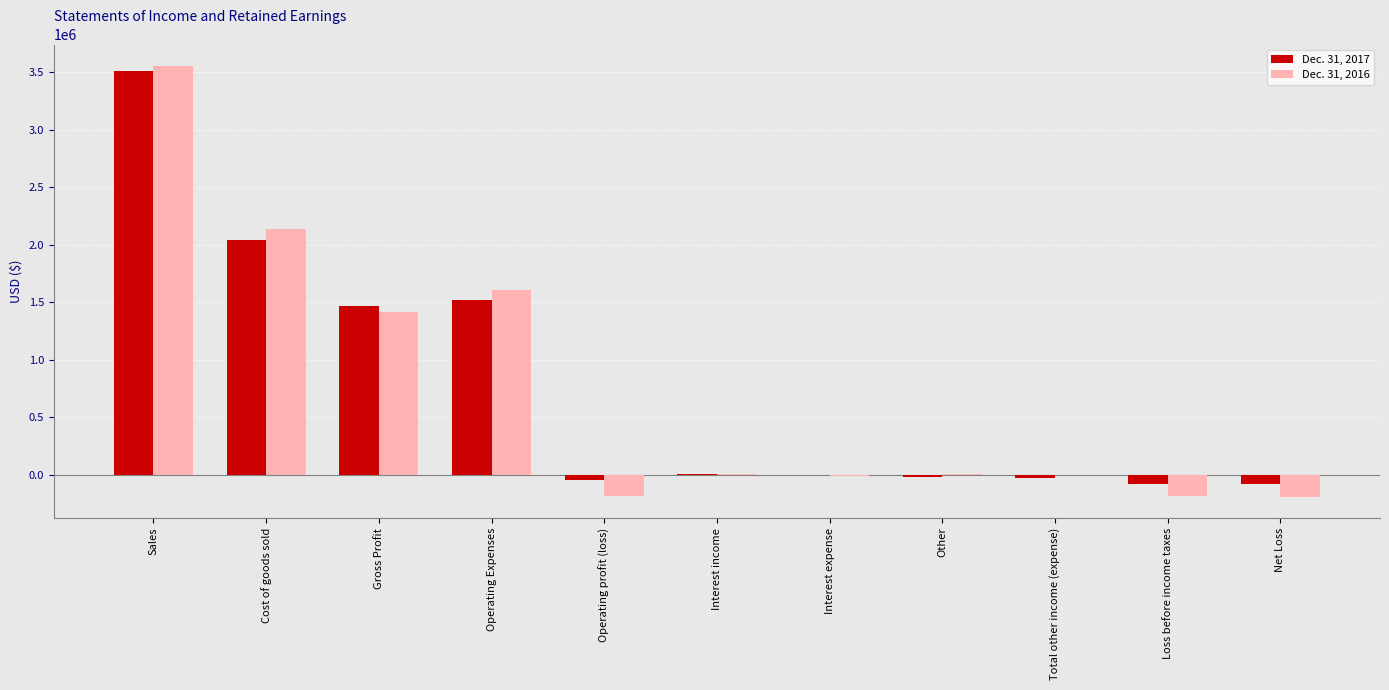

What is the difference between the Dec. 31, 2016 values at Gross Profit and Loss before income taxes?

1603090